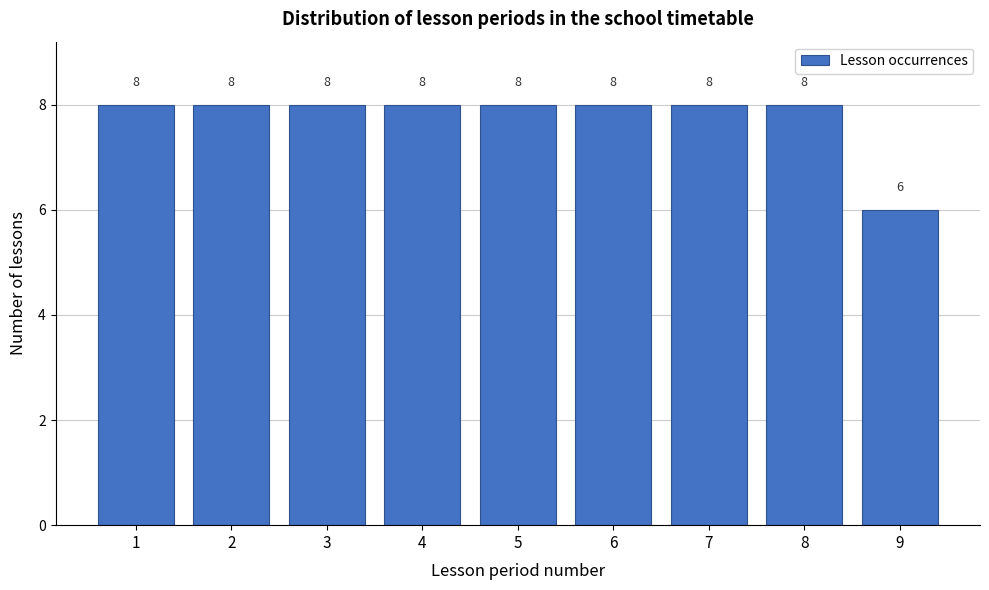

Reading left to right, transcribe this chart: for each bar, give the range it covers on the x-axis and its height.

0.5 to 1.5: 8
1.5 to 2.5: 8
2.5 to 3.5: 8
3.5 to 4.5: 8
4.5 to 5.5: 8
5.5 to 6.5: 8
6.5 to 7.5: 8
7.5 to 8.5: 8
8.5 to 9.5: 6